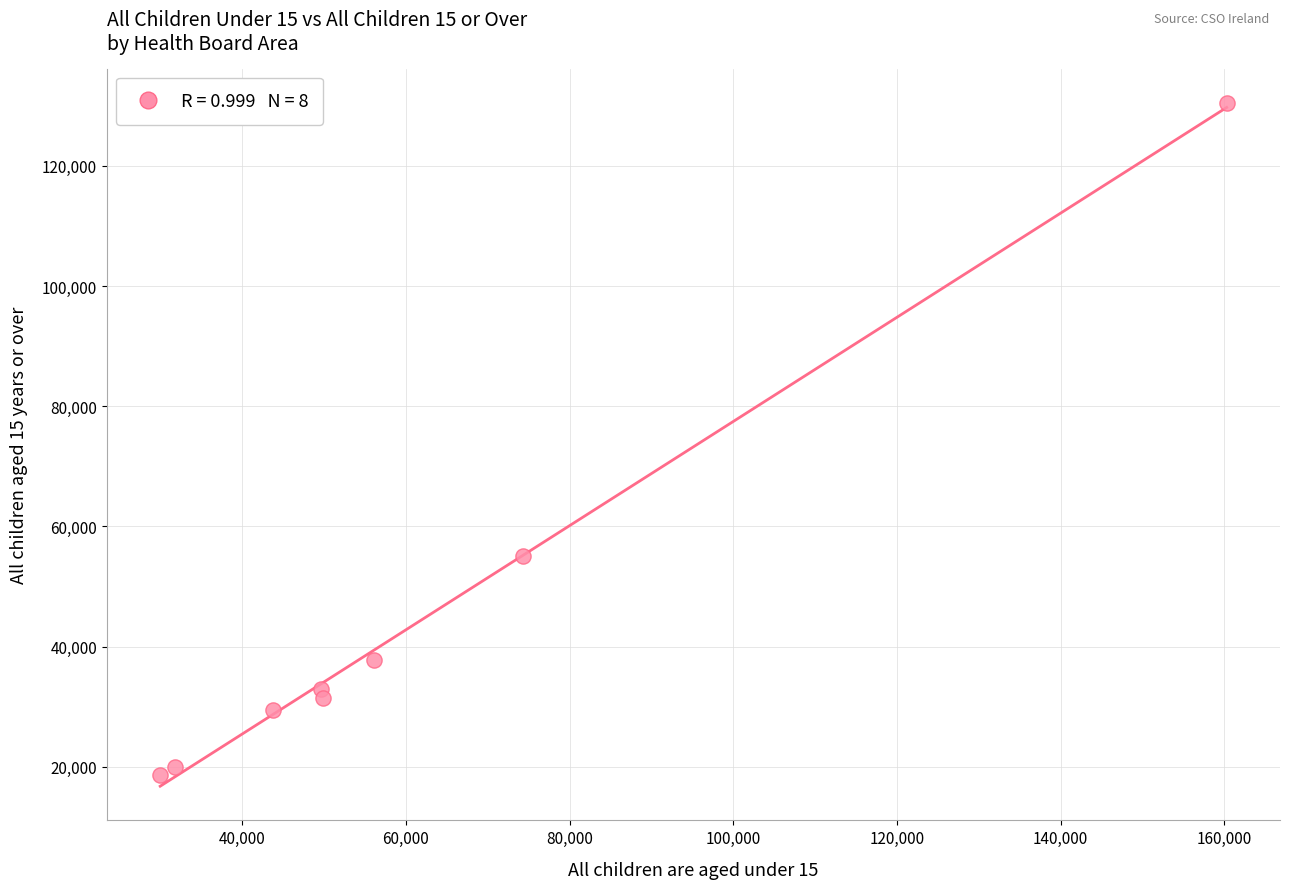

What Y value in the scatter plot is closest to 74556?

55092